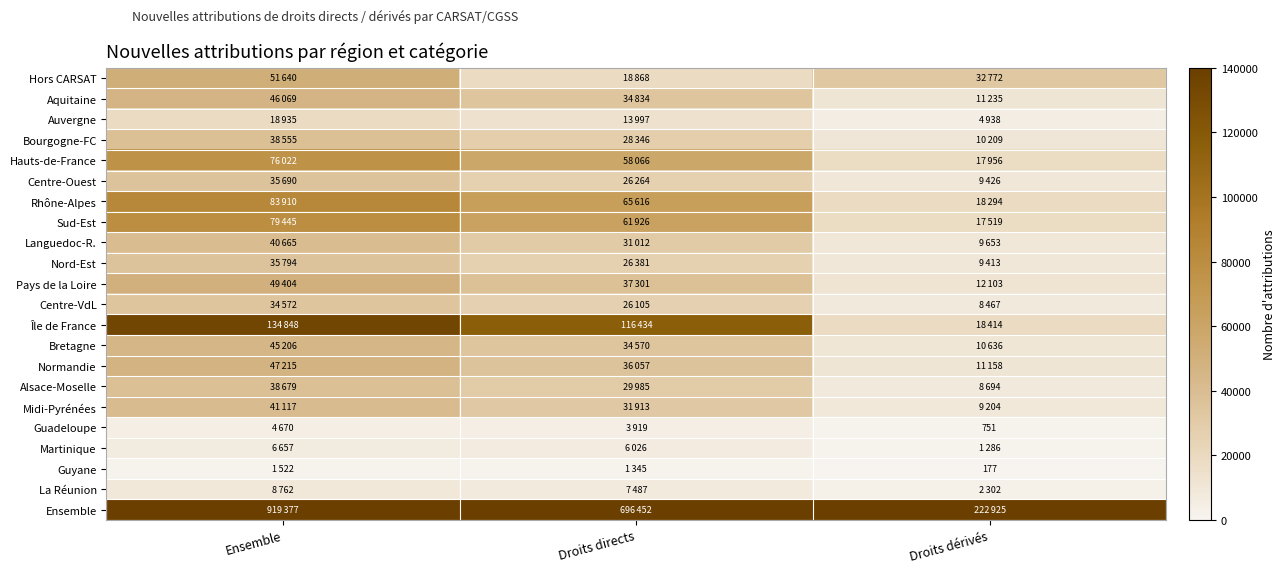

At which label does Hauts-de-France first exceed 58066?

Ensemble